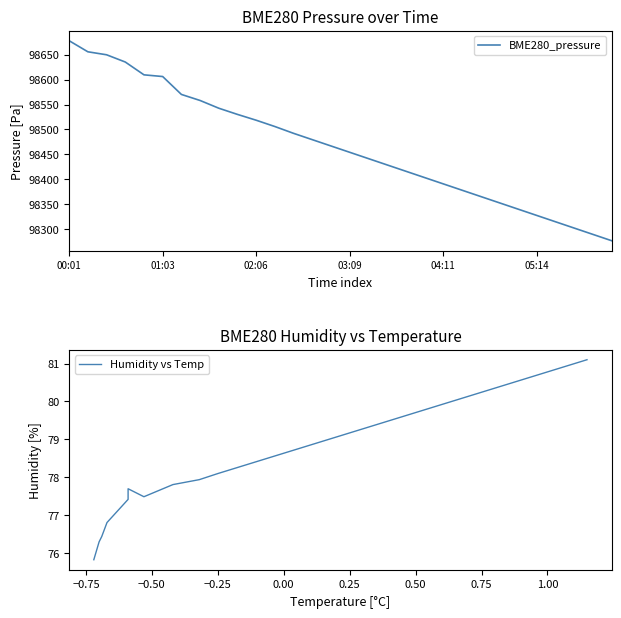

What is the average value of the Humidity vs Temp series?

78.8